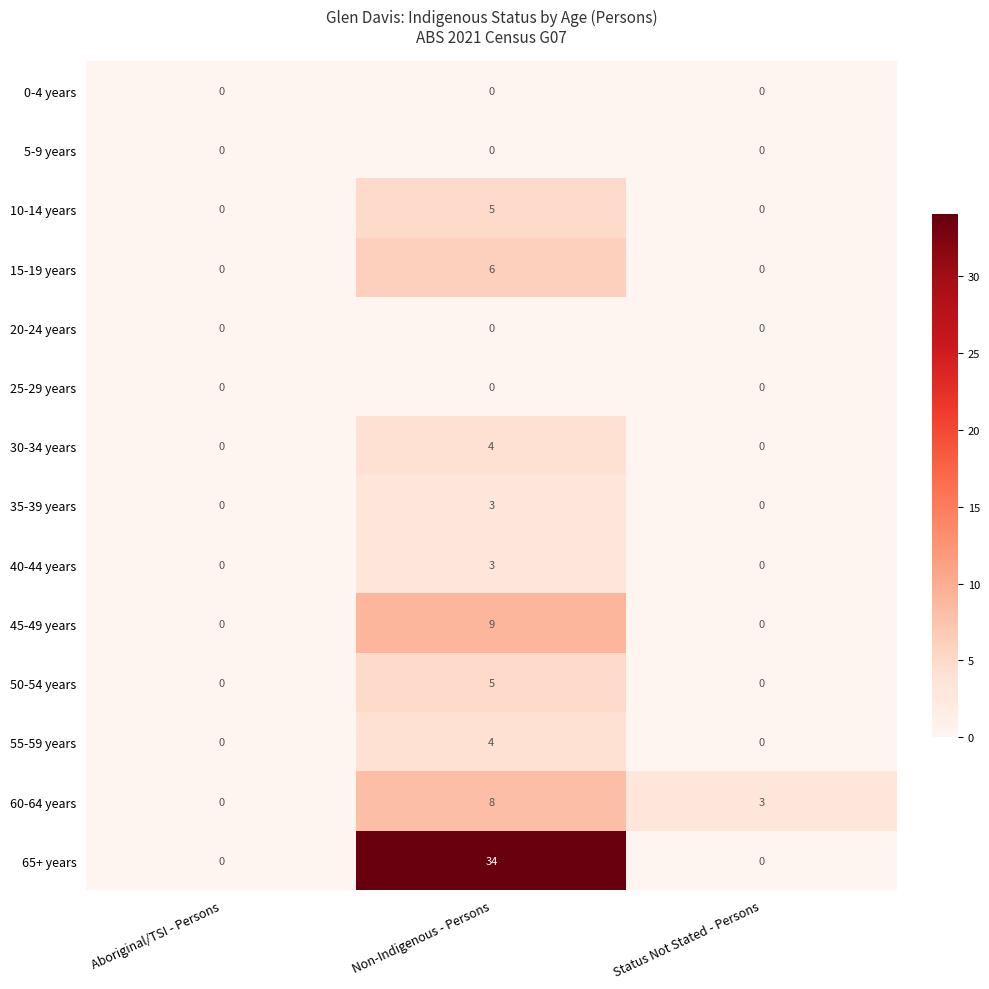

Count the 35-39 years values in the range 0 to 3.

3